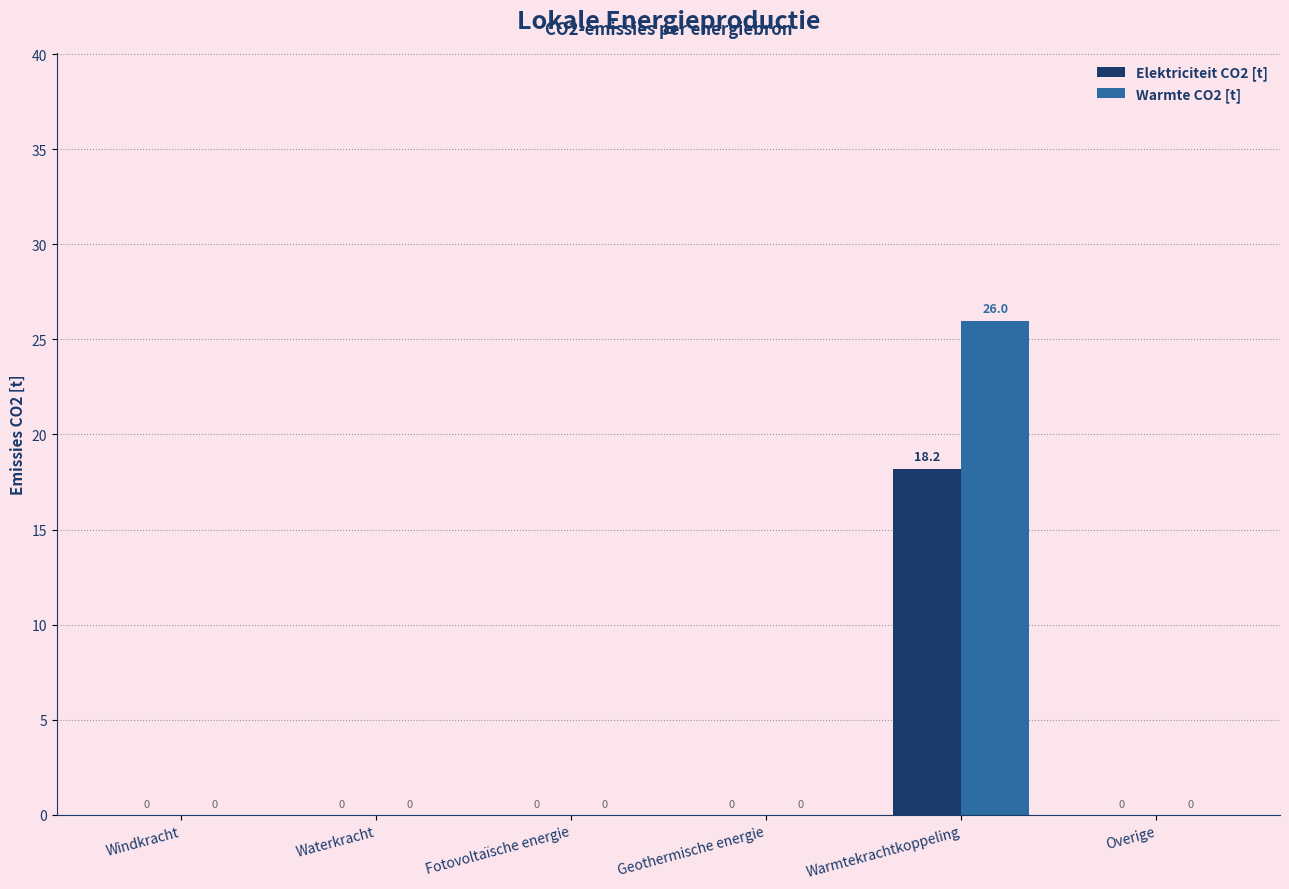

Is the value of Warmte CO2 [t] at Windkracht greater than the value of Elektriciteit CO2 [t] at Warmtekrachtkoppeling?

No